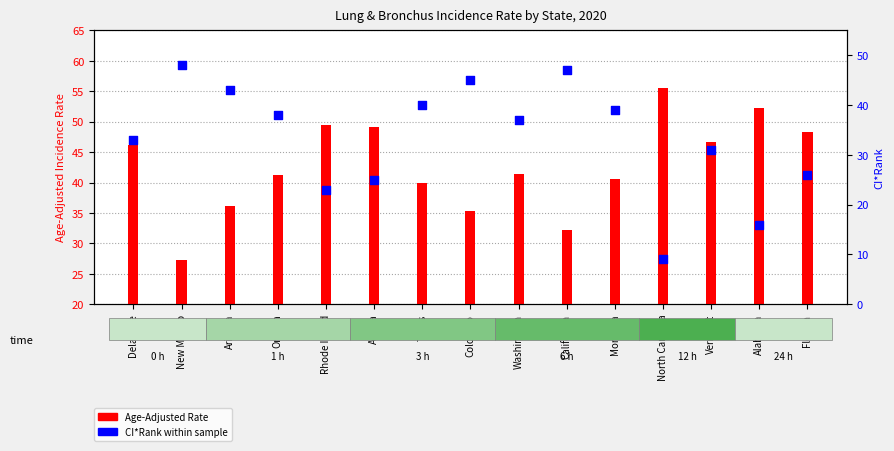

At which category is the sum across all series the highest?

Colorado